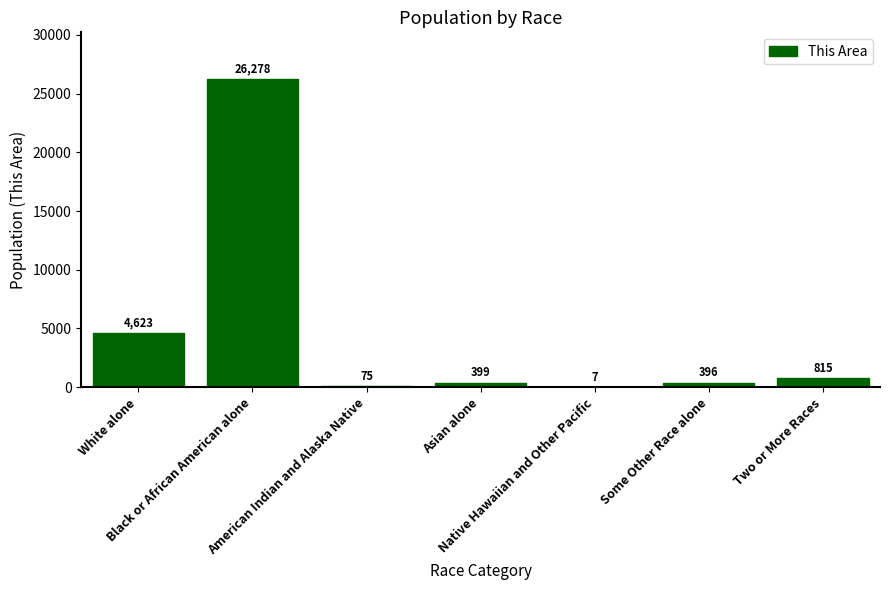

How many categories are shown in the chart?

7